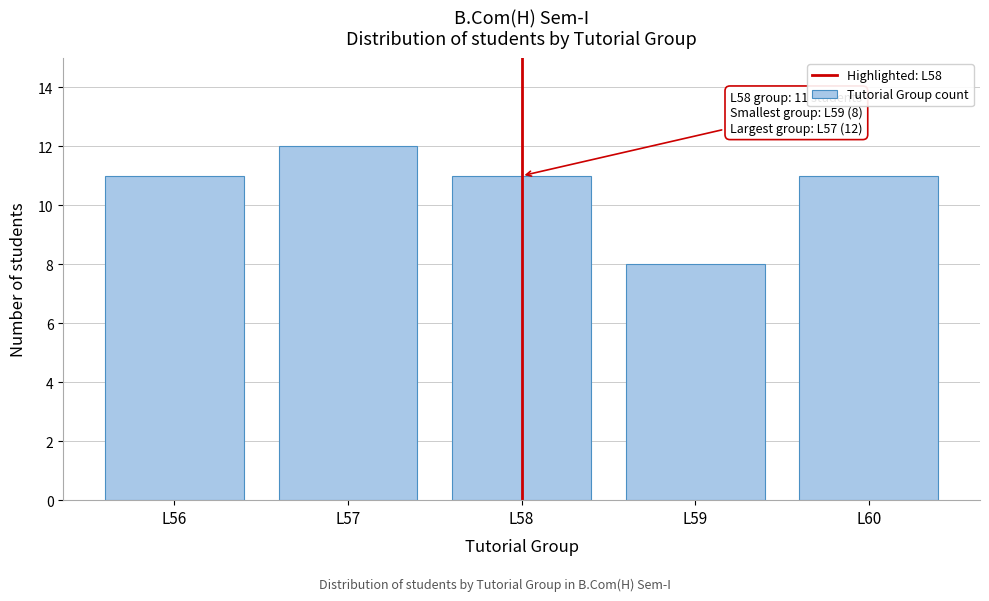

Reading left to right, extract all data points from this chart.

11	12	11	8	11